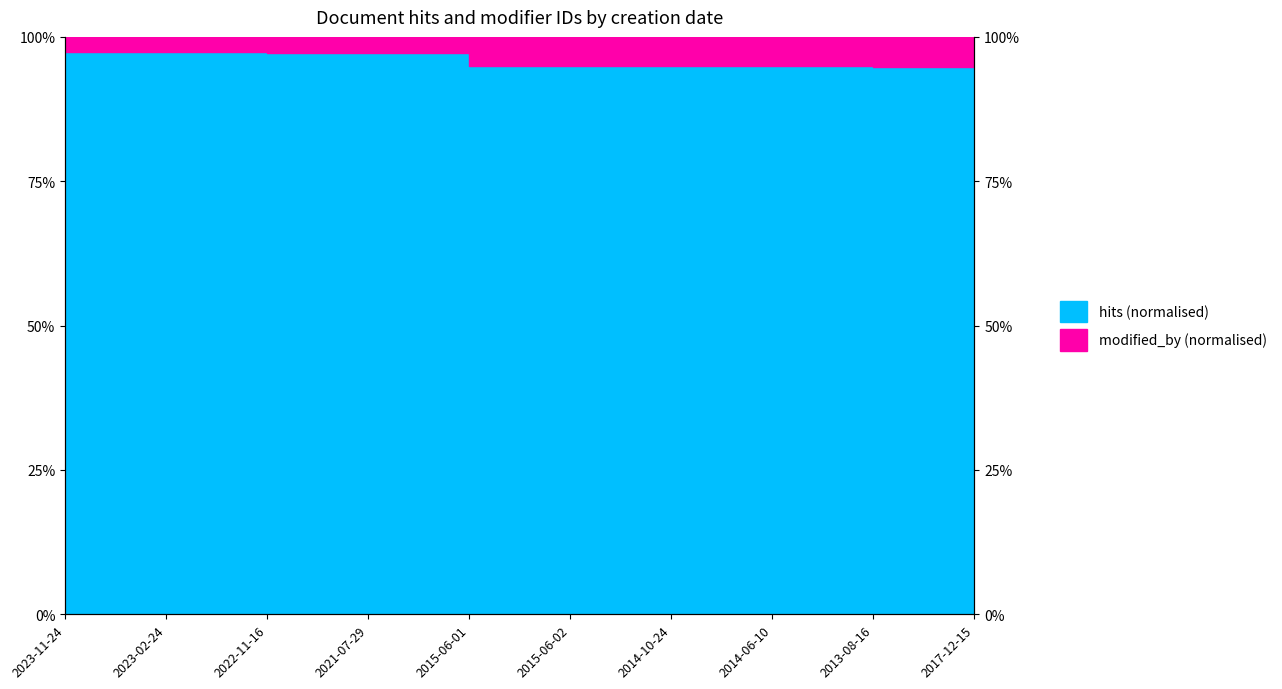

What is the label of the 6th point from the left?

2015-06-02